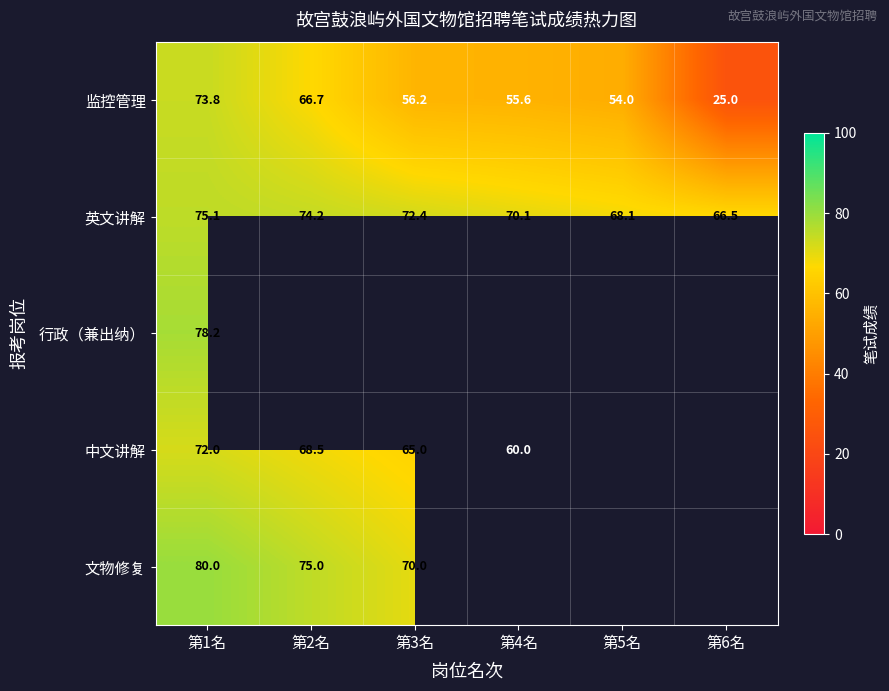

How many data points does each series have?

6